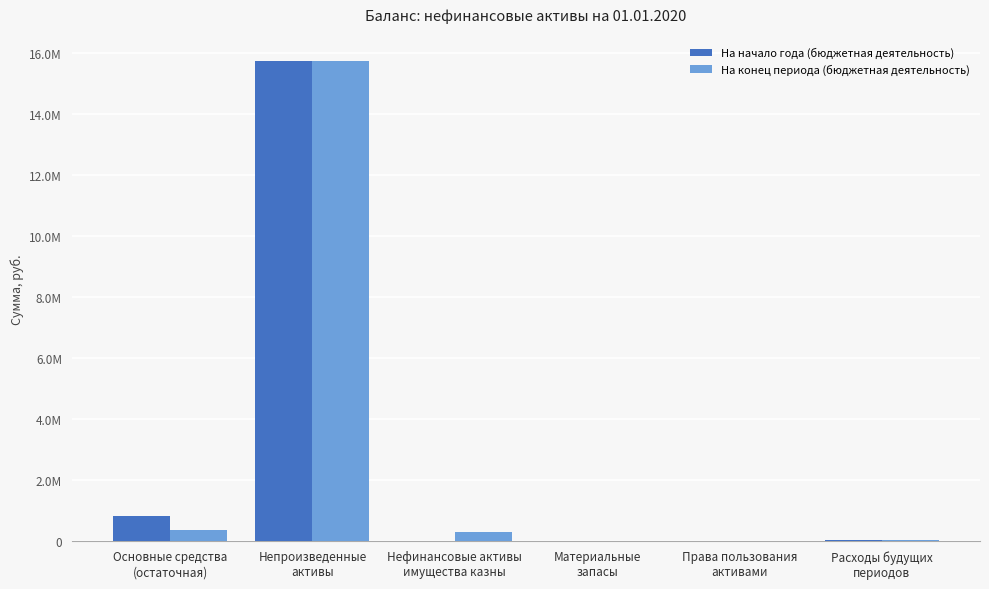

Which category has the highest value in the На конец периода (бюджетная деятельность) series?

Непроизведенные
активы